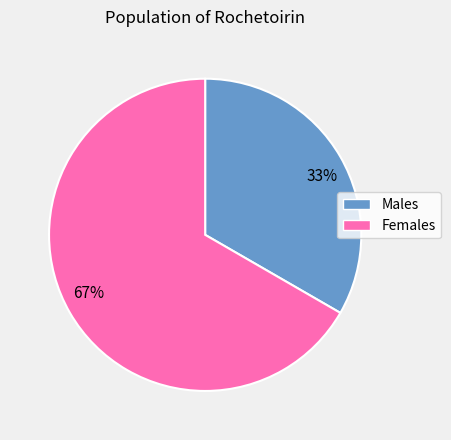

Which slice is the smallest?

Males